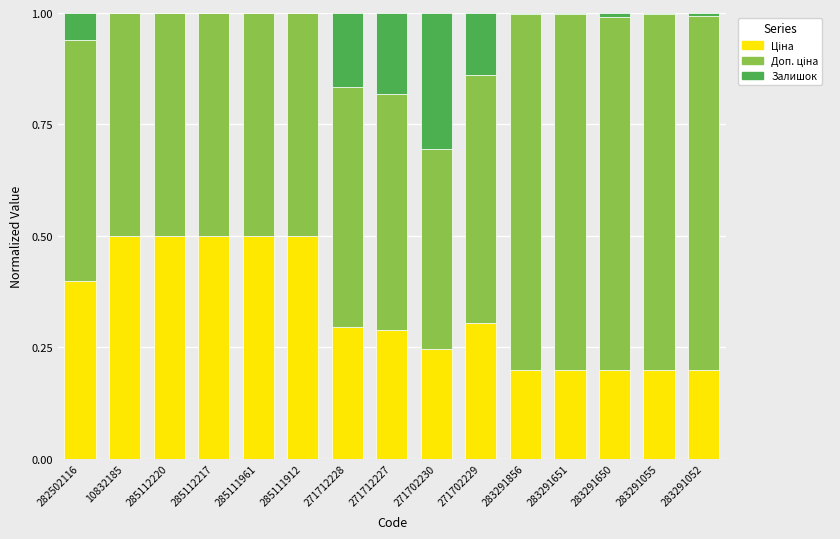

What position from the right is 271712228?

9